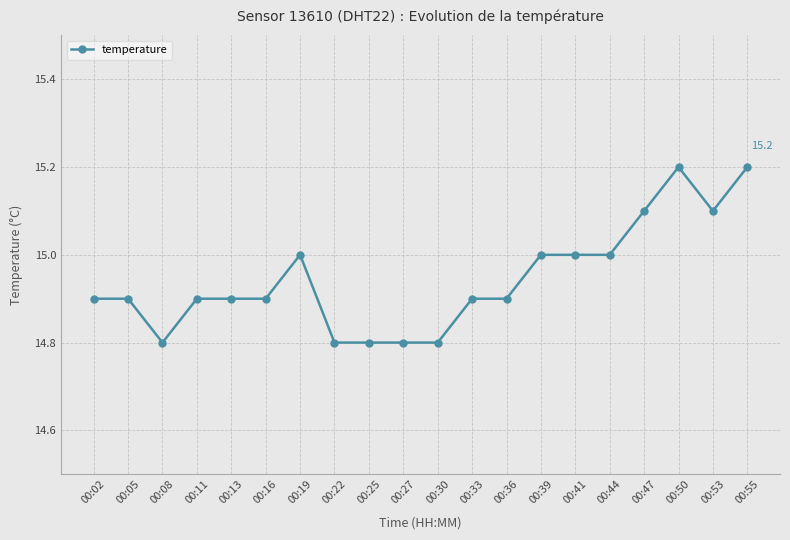

Between 00:08 and 00:33, which is larger?

00:33